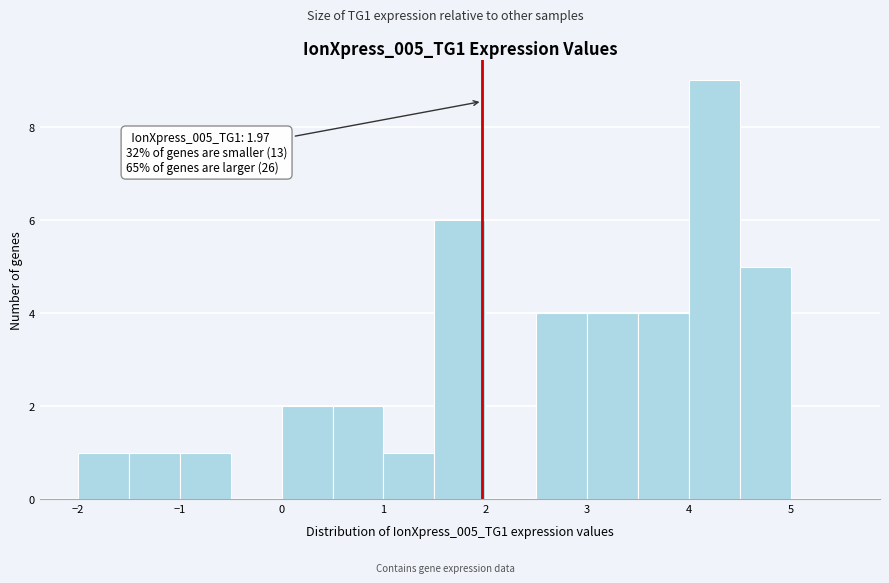

Which range on the x-axis has the tallest bar?

4.0 to 4.5